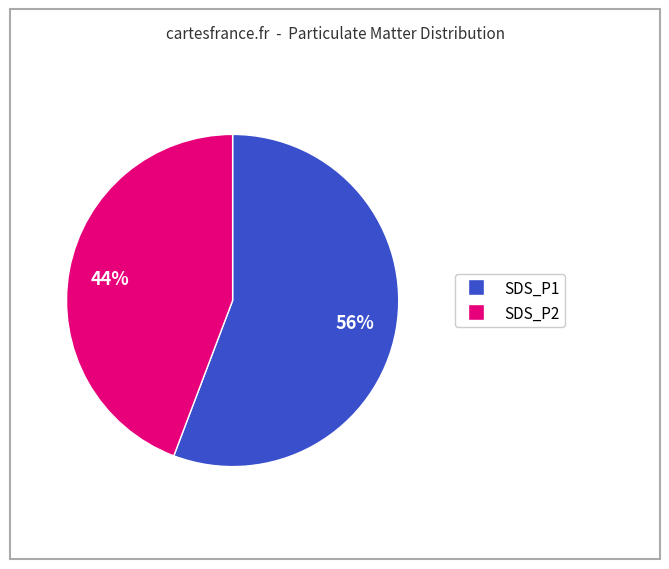

Rank the categories by value from highest to lowest.

SDS_P1, SDS_P2